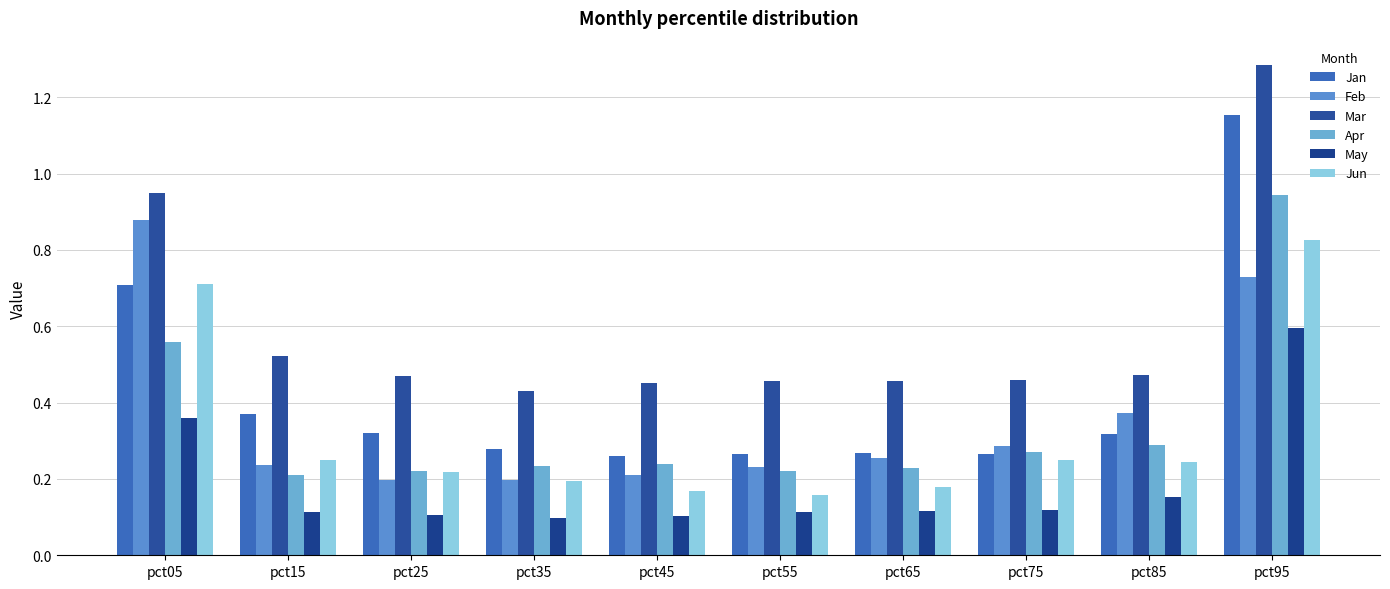

How many series are shown in this chart?

6